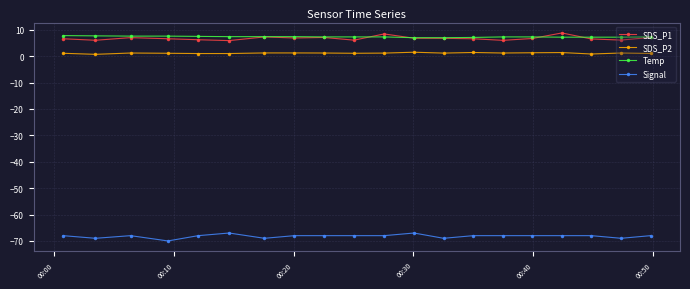

What is the value of the Temp point at the 16th from the left?

7.3